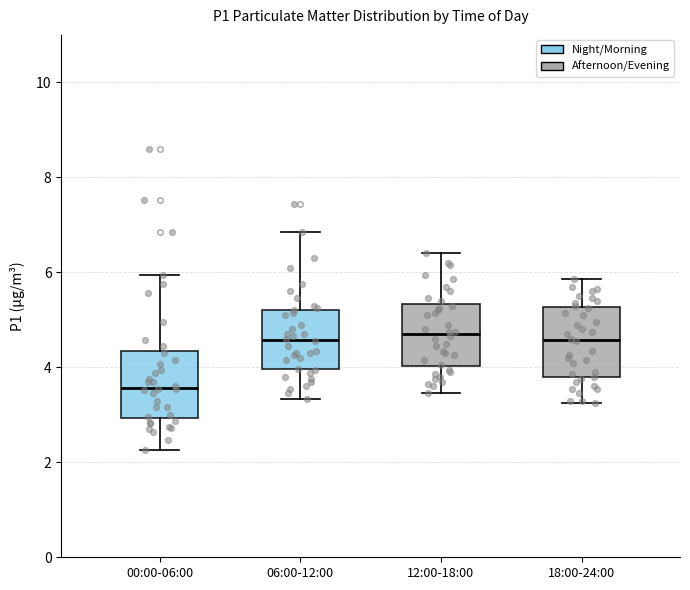

Reading left to right, transcribe this box plot: for each box, give where its median line is, the range the box spans, and where its two whiskers end, as read against the y-axis. The values are not printed on the chart, so give them approximately, as read against the axis.

00:00-06:00: median 3.6, box 3.0 to 4.4, whiskers 2.2 to 6.0
06:00-12:00: median 4.6, box 4.0 to 5.2, whiskers 3.4 to 6.8
12:00-18:00: median 4.8, box 4.0 to 5.4, whiskers 3.4 to 6.4
18:00-24:00: median 4.6, box 3.8 to 5.2, whiskers 3.2 to 5.8